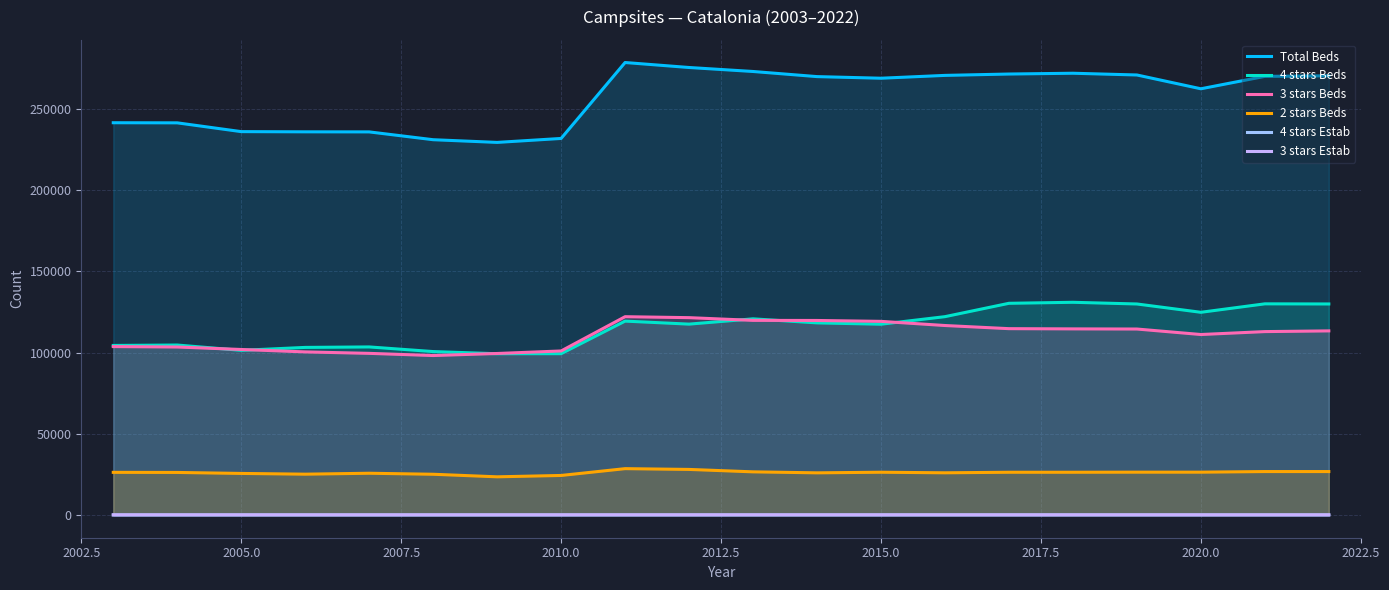

True or false: 3 stars Beds and 2 stars Beds intersect in this chart.

False